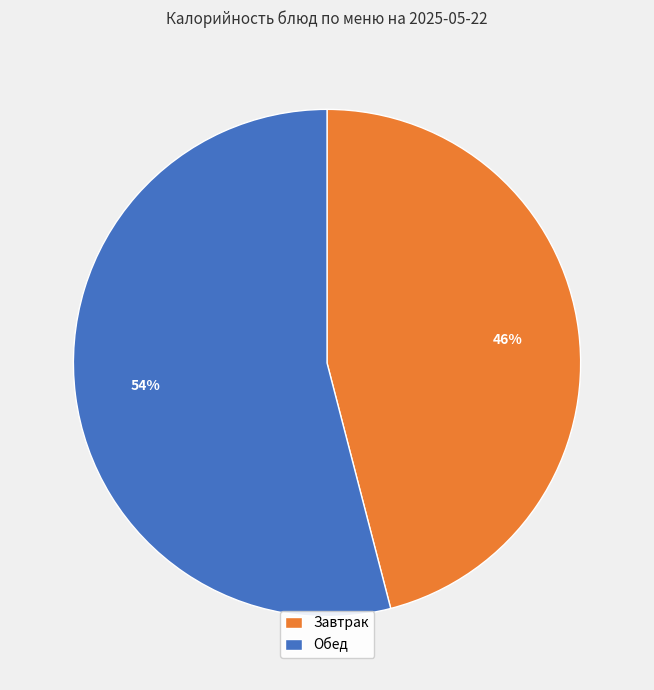

Is there a majority slice in this chart?

Yes